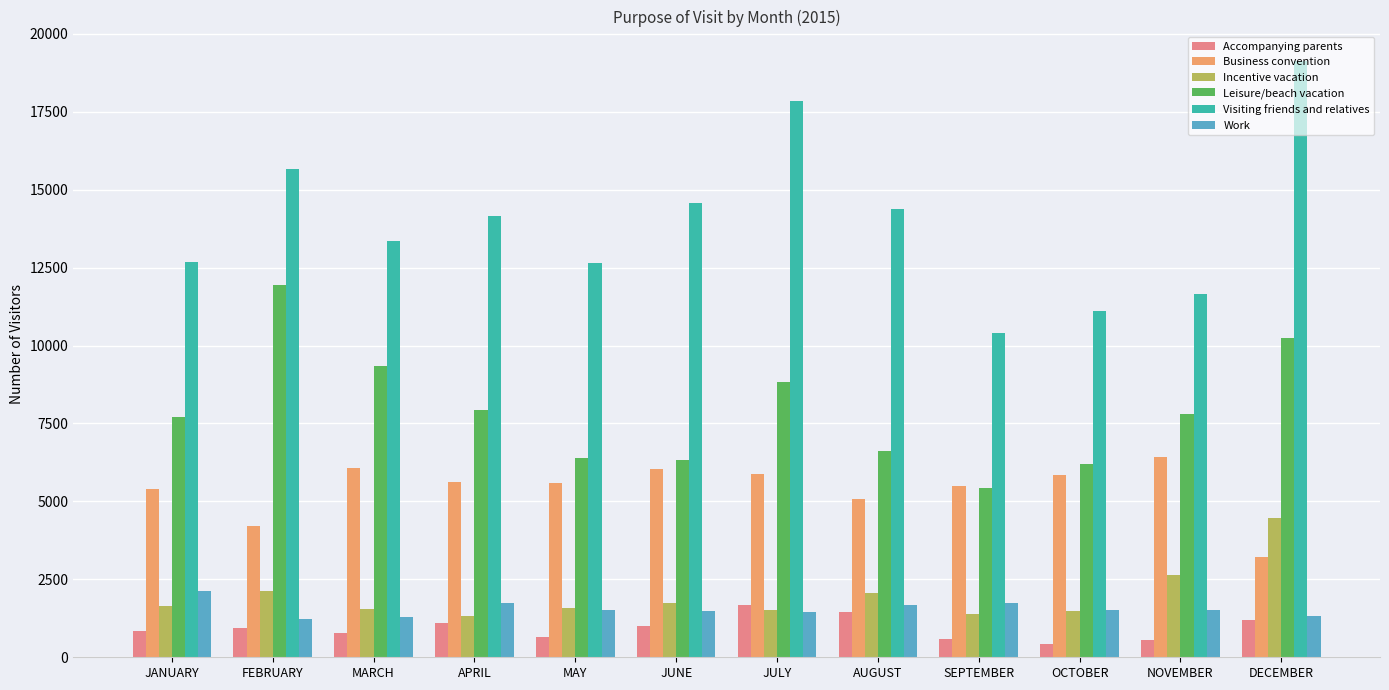

How many bars are there in total?

72